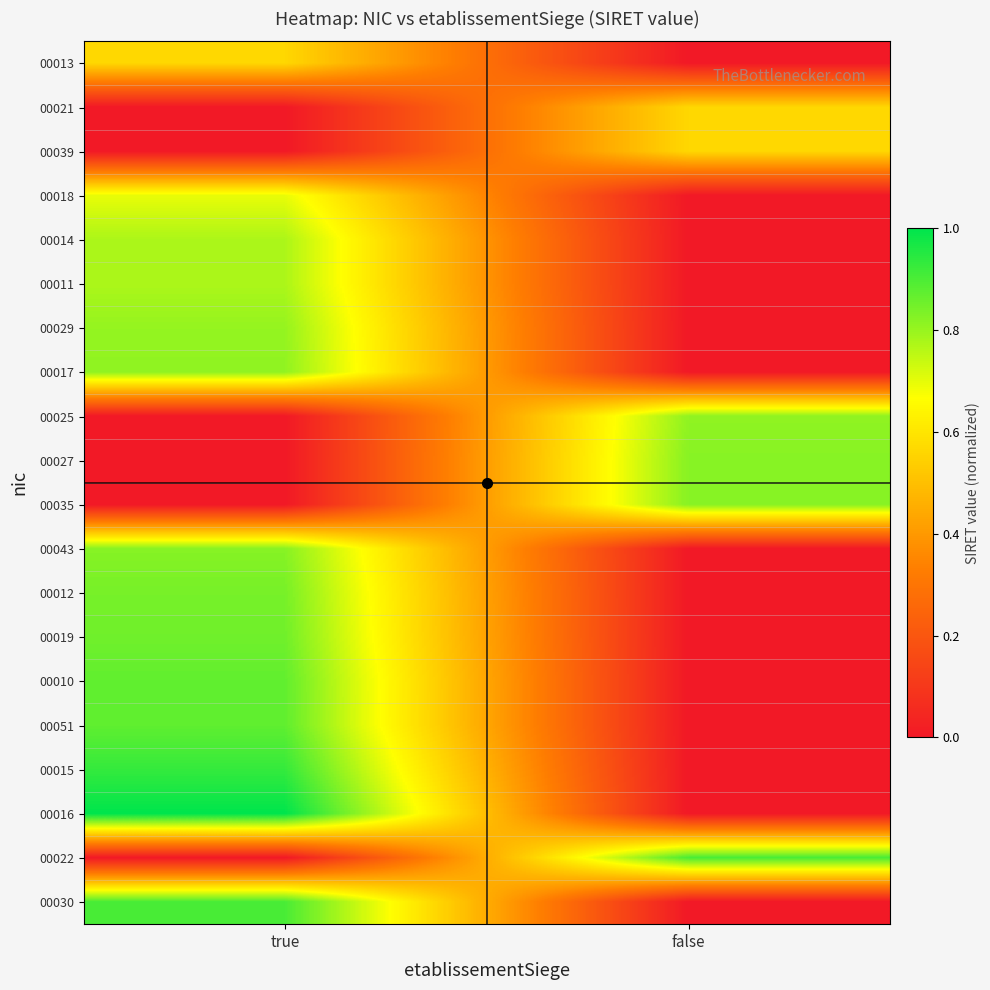

Reading left to right, transcribe all the data shown in this chart.

00013: true=0.6	false=0.0
00021: true=0.0	false=0.6
00039: true=0.0	false=0.6
00018: true=0.7	false=0.0
00014: true=0.8	false=0.0
00011: true=0.8	false=0.0
00029: true=0.8	false=0.0
00017: true=0.8	false=0.0
00025: true=0.0	false=0.8
00027: true=0.0	false=0.8
00035: true=0.0	false=0.8
00043: true=0.8	false=0.0
00012: true=0.8	false=0.0
00019: true=0.9	false=0.0
00010: true=0.9	false=0.0
00051: true=0.9	false=0.0
00015: true=0.9	false=0.0
00016: true=1.0	false=0.0
00022: true=0.0	false=0.9
00030: true=0.9	false=0.0